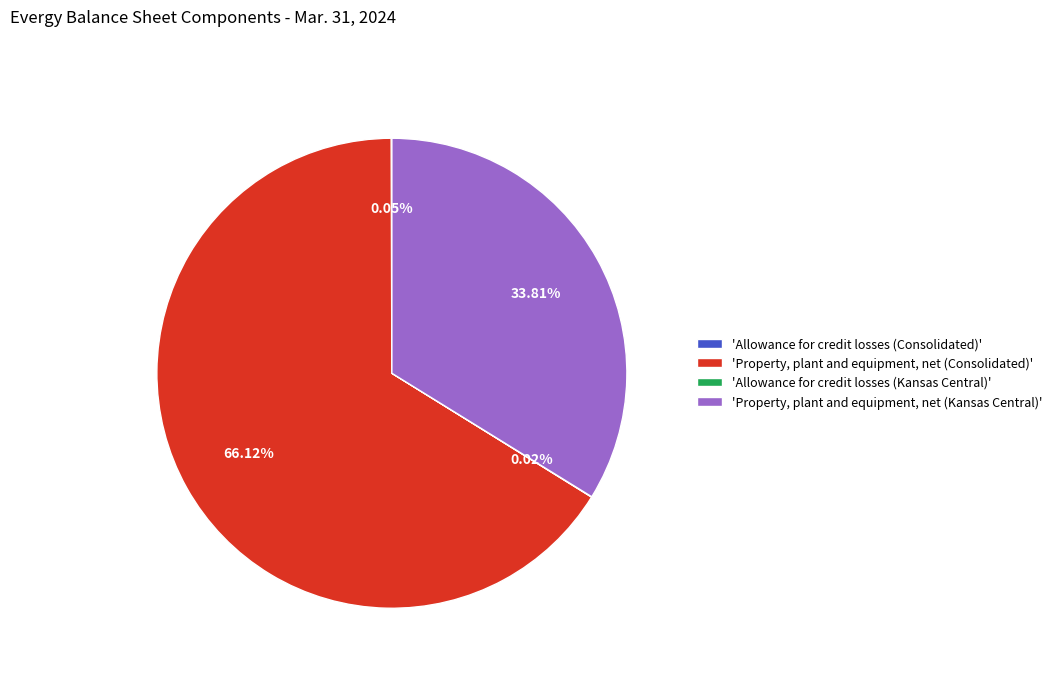

What is the majority slice?

'Property, plant and equipment, net (Consolidated)'